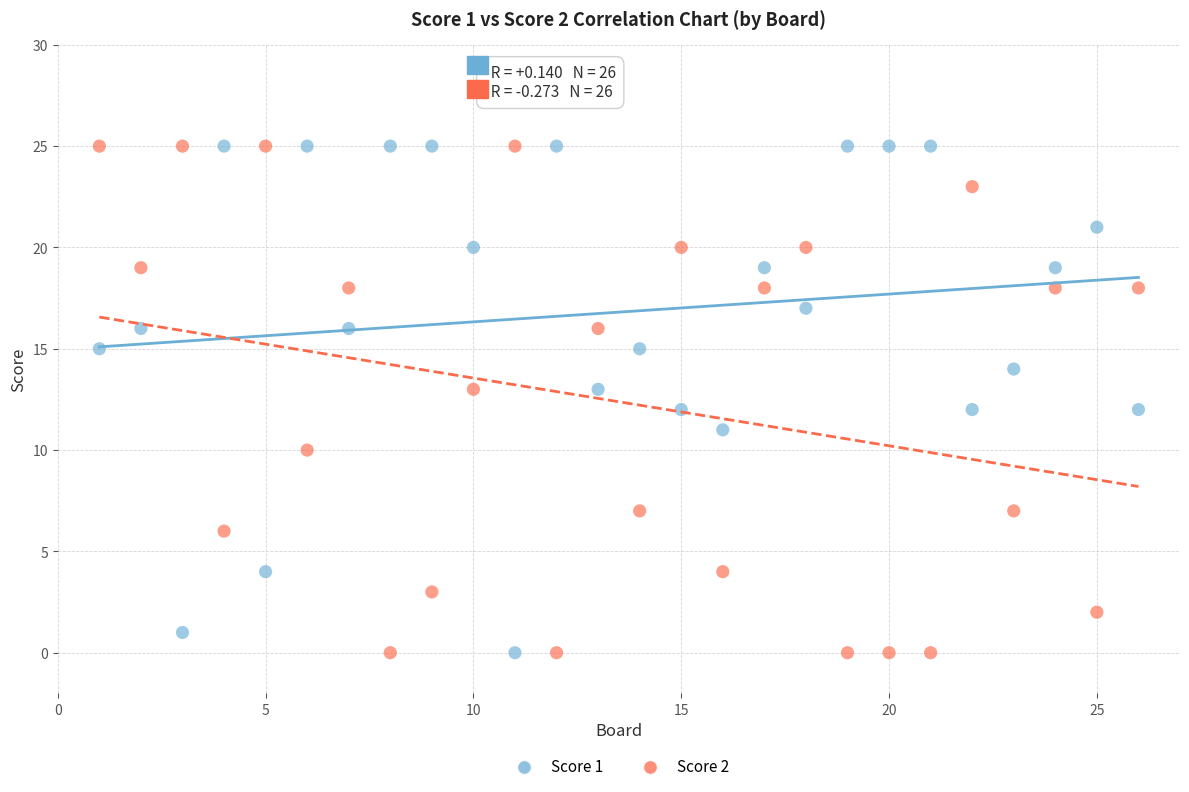

What is the X range (max minus min) for the scatter plot?

25